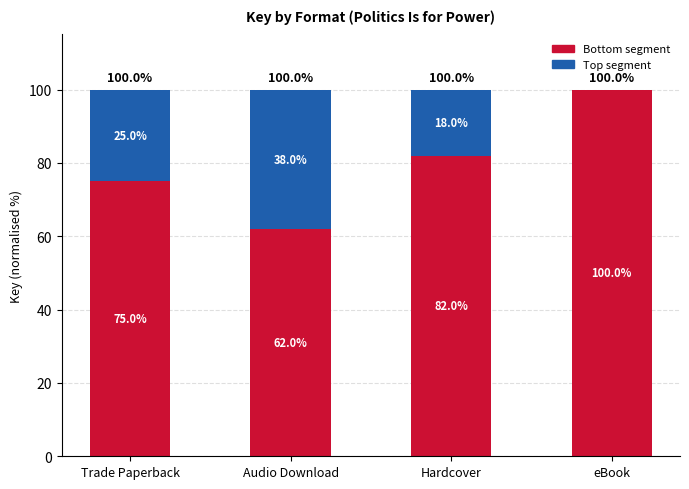

What is the sum of the Bottom segment values at Trade Paperback and eBook?

175